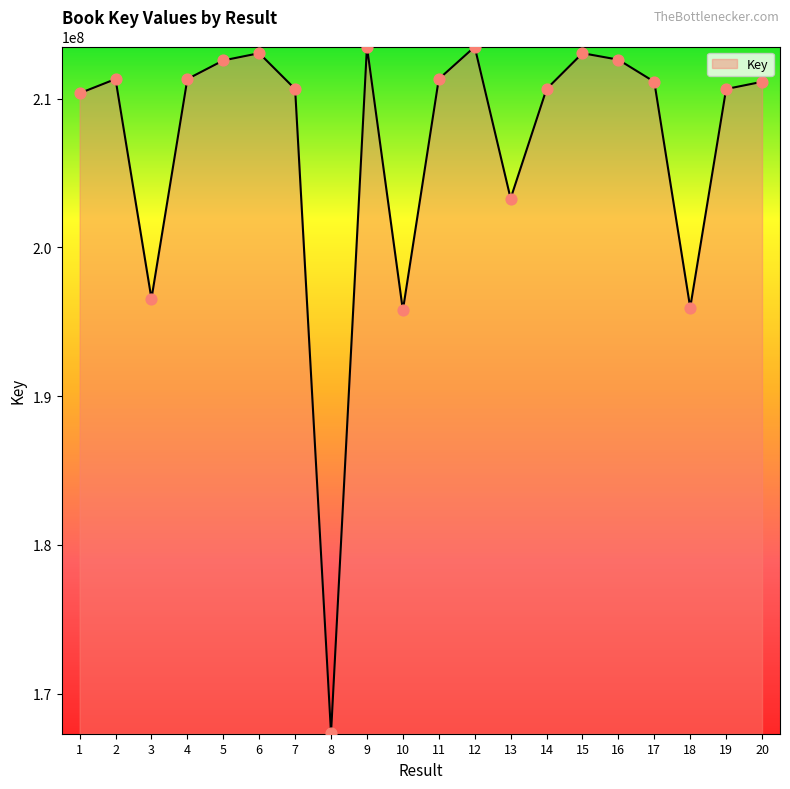

What is the ratio of the value at 5 to the value at 18?

1.1